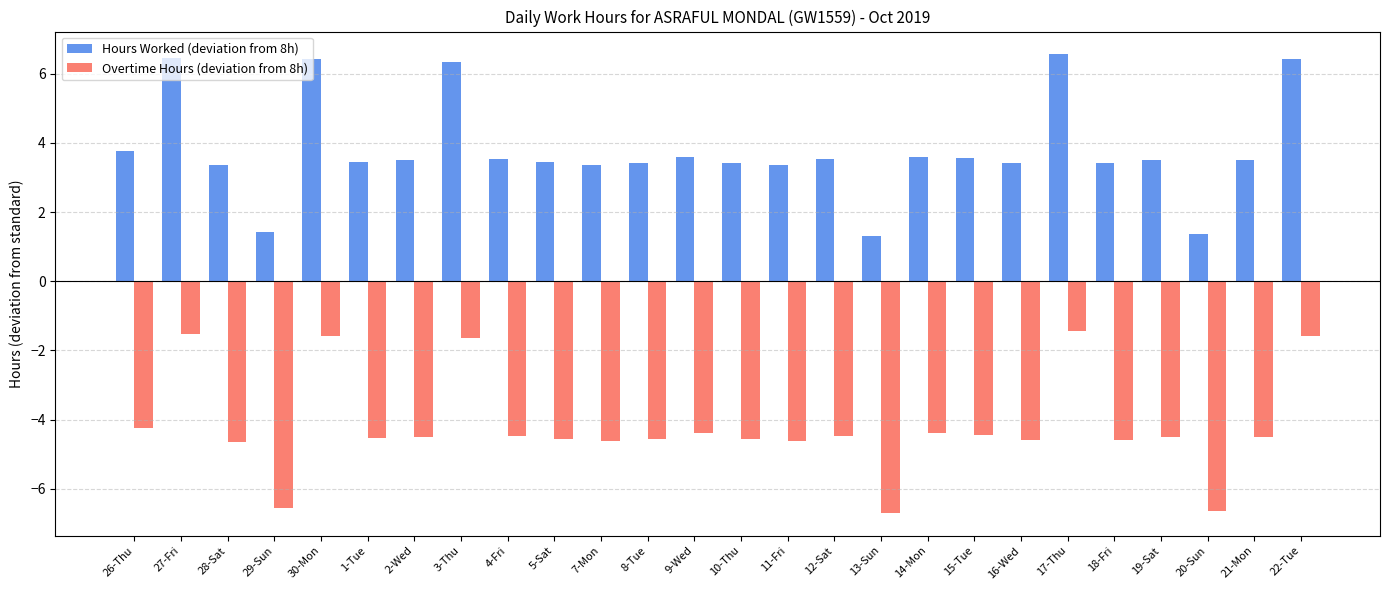

What is the label of the 10th bar from the right?

13-Sun